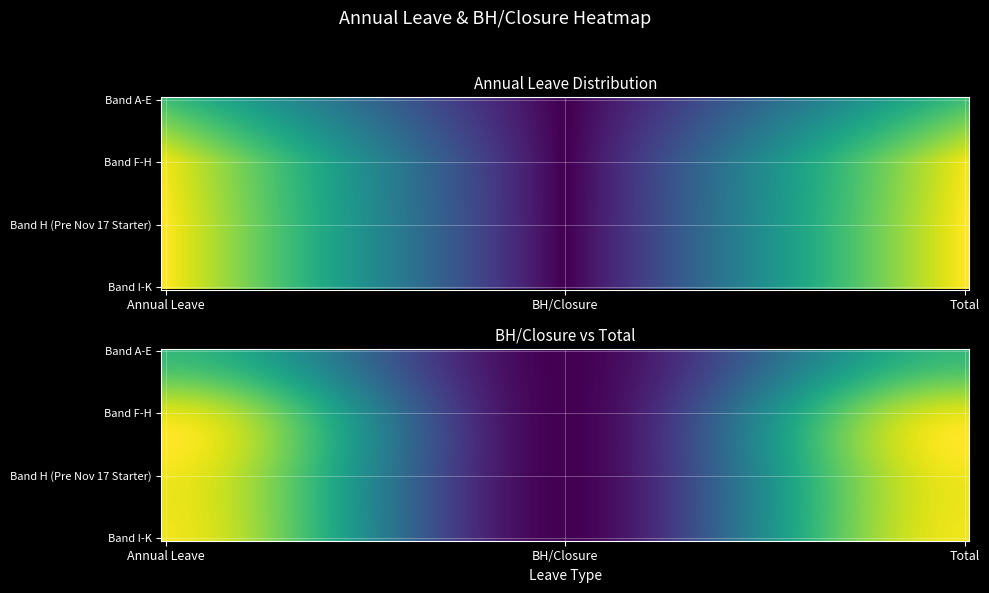

What is the average value of the Band I-K series?

27